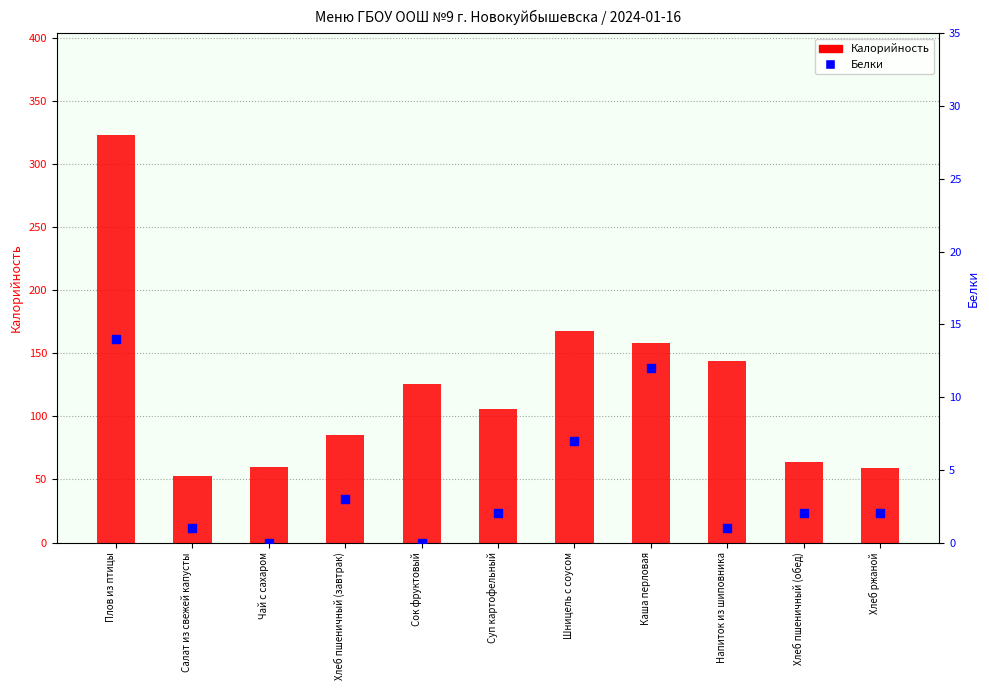

What is the total value across all series at Каша перловая?

170